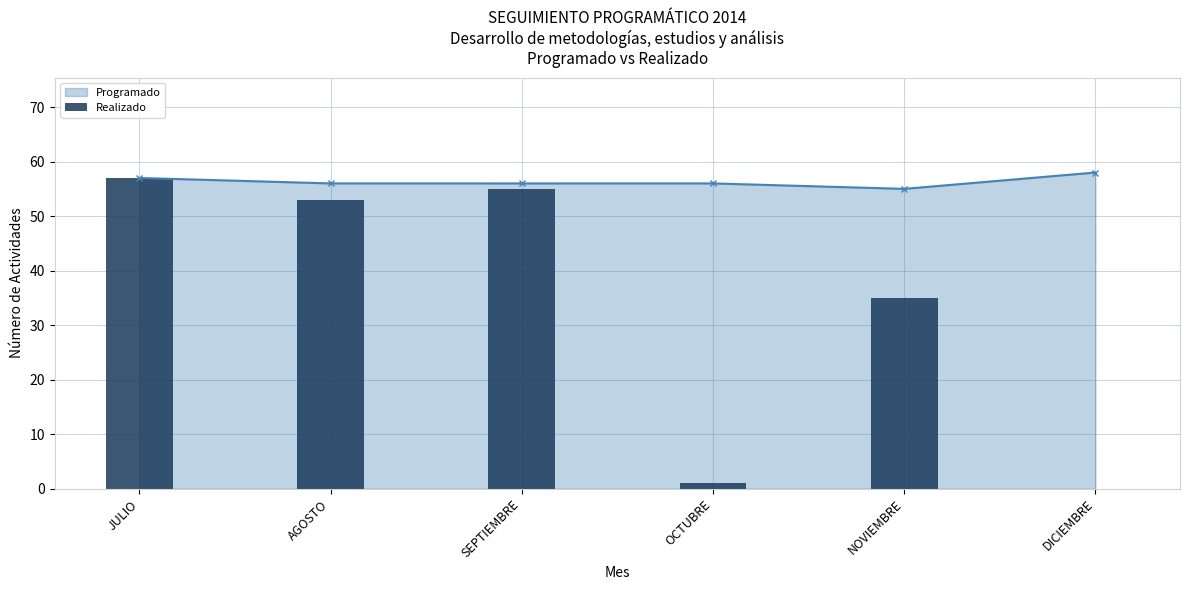

Reading left to right, transcribe all the data shown in this chart.

JULIO=57	AGOSTO=53	SEPTIEMBRE=55	OCTUBRE=1	NOVIEMBRE=35	DICIEMBRE=0